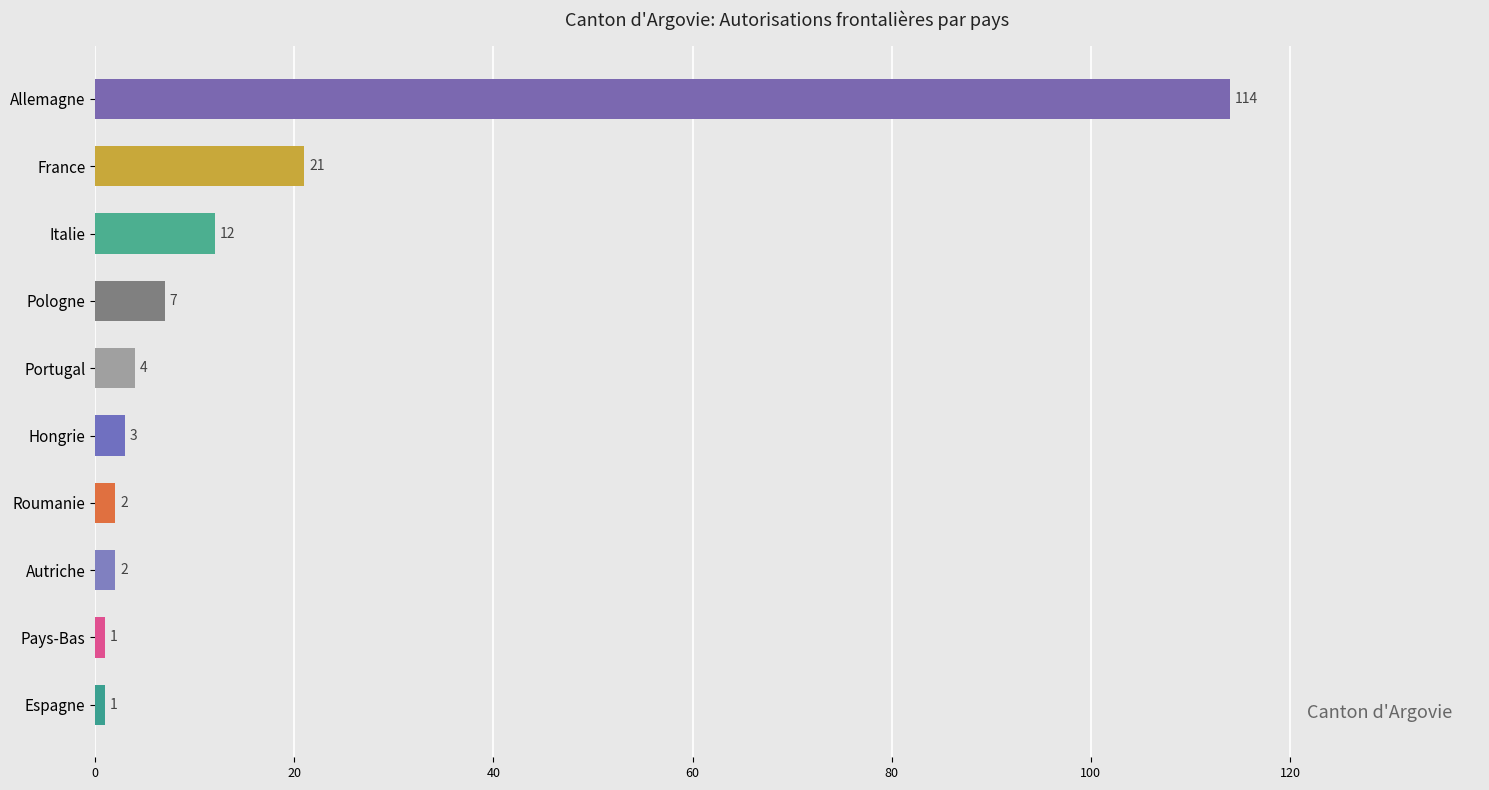

What value does the data have at Italie?

12